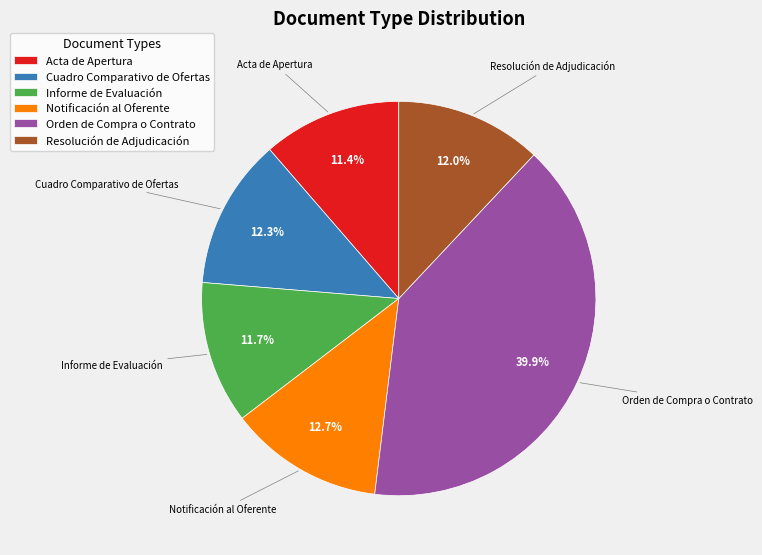

Does any single category account for the majority?

No